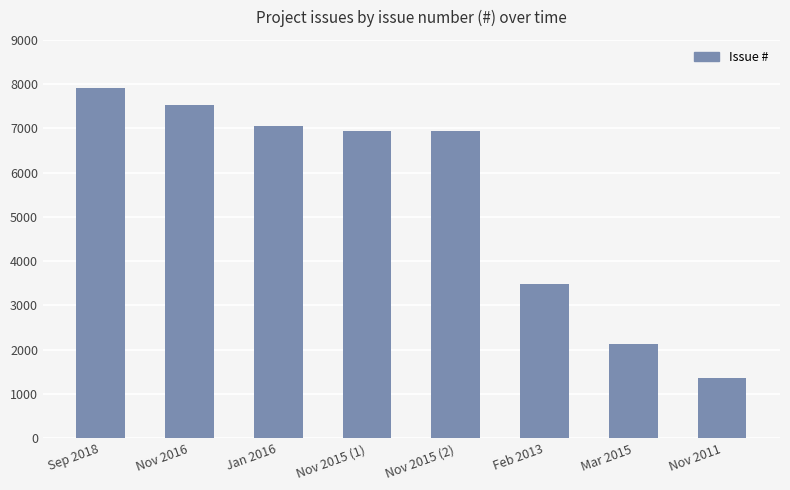

How many bars are there in total?

8